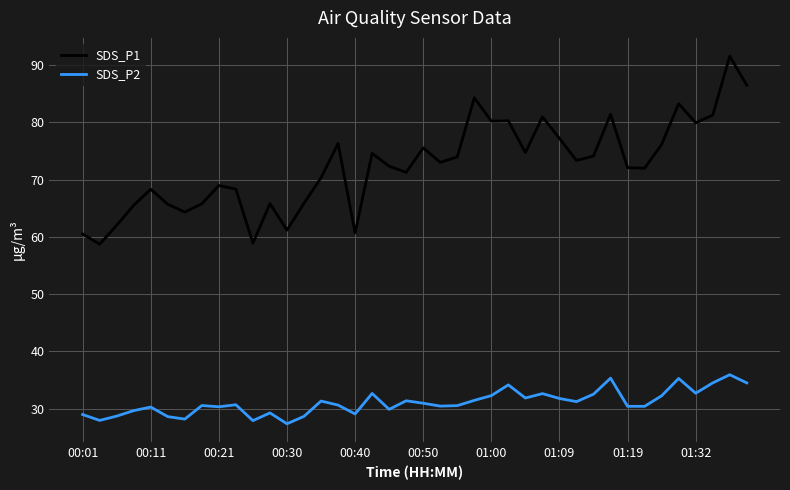

Rank the series by their maximum value, from lowest to highest.

SDS_P2, SDS_P1